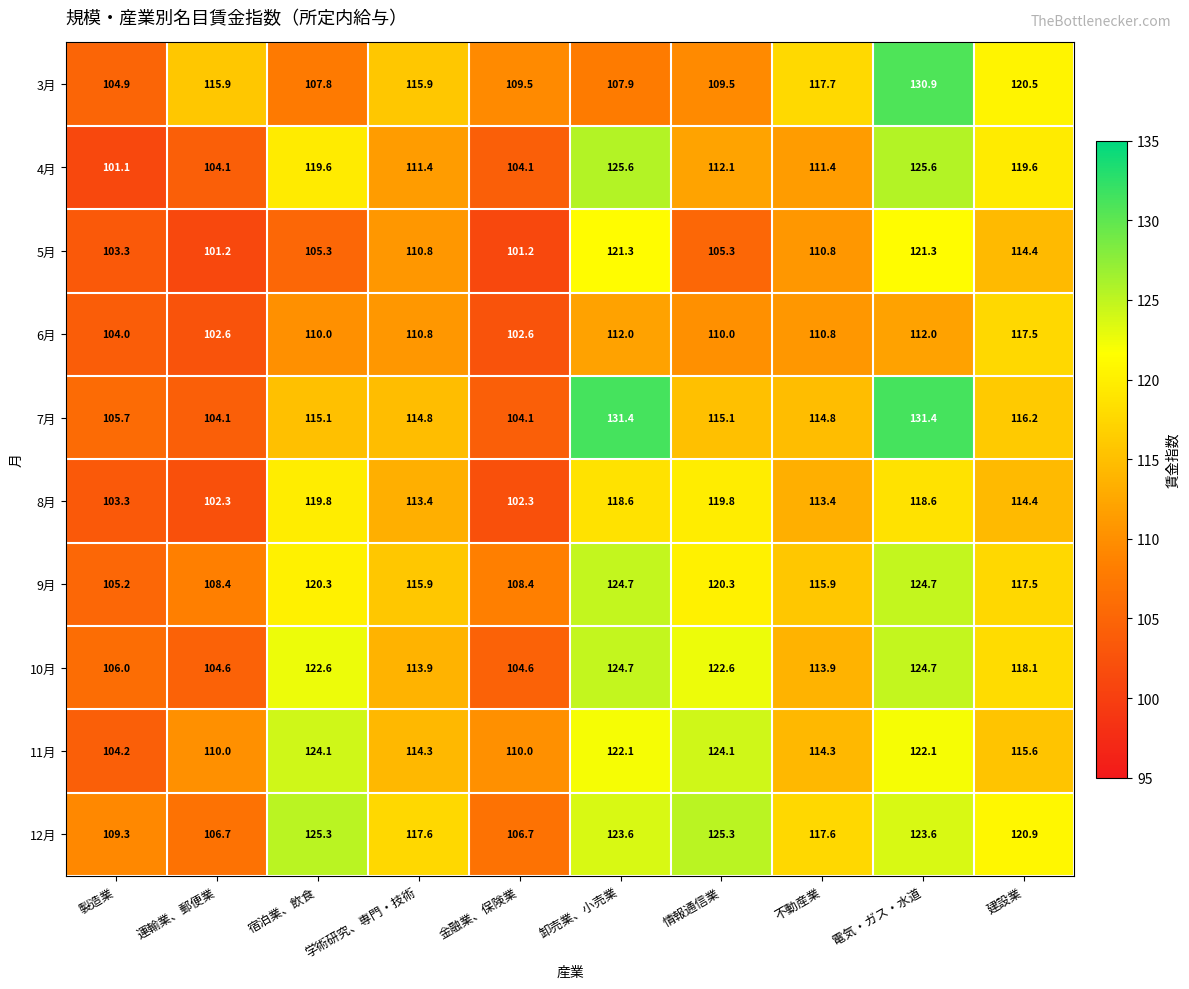

Read the 7月 value at 運輸業、郵便業.

104.1